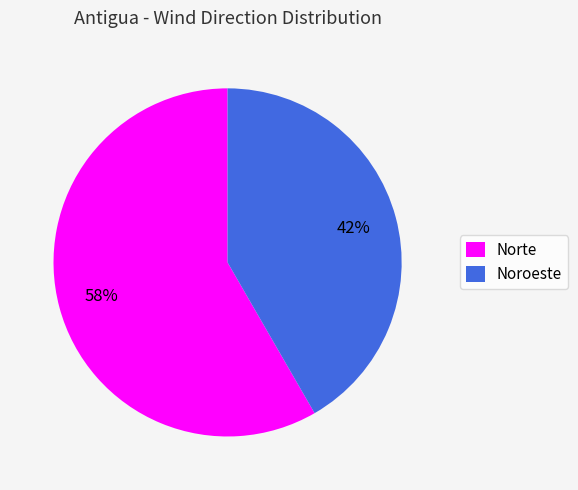

Which has a higher value, Norte or Noroeste?

Norte